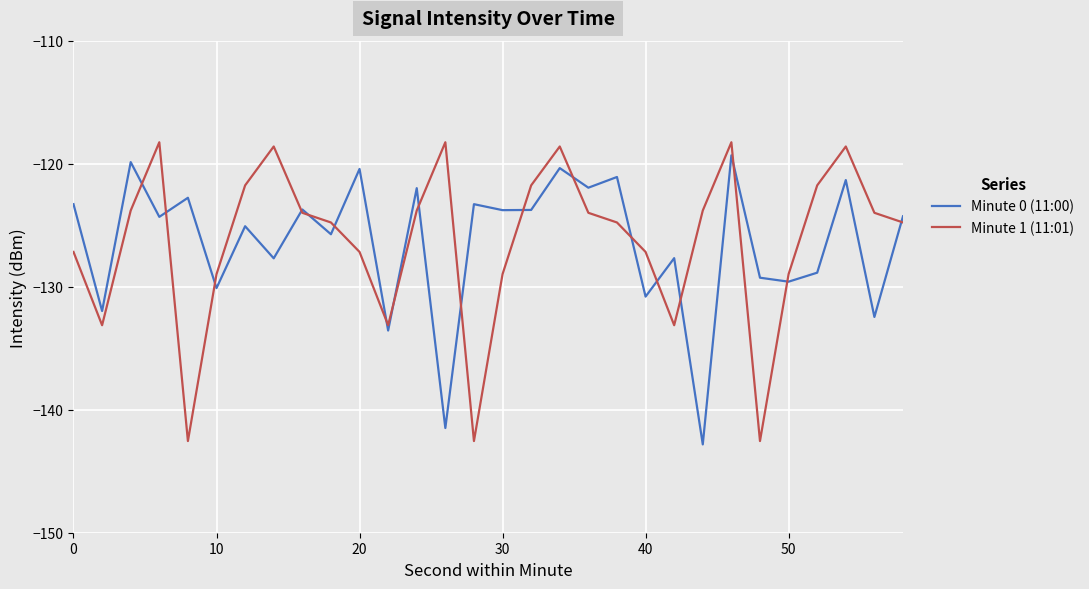

What is the maximum value for Minute 1 (11:01)?

-118.3